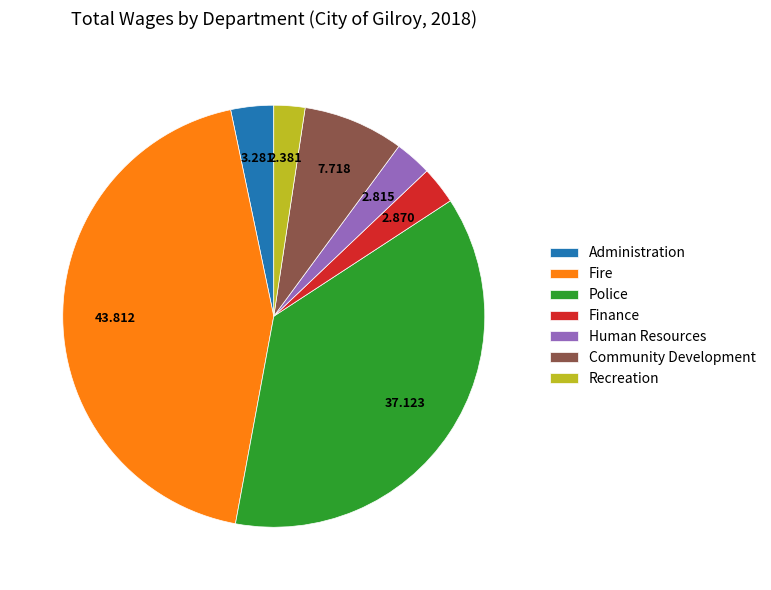

Does any single category account for the majority?

No